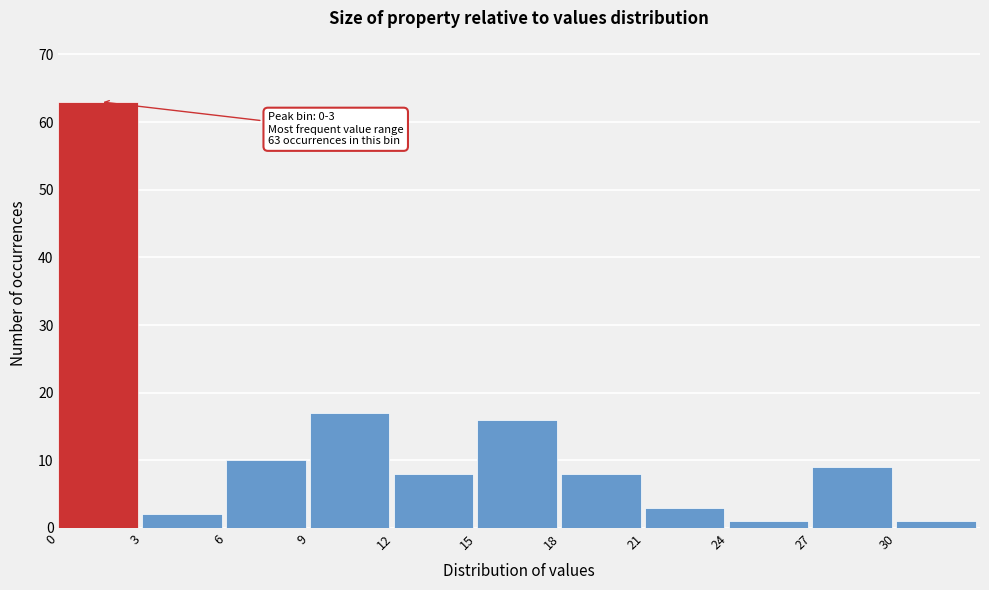

Which range on the x-axis has the tallest bar?

0 to 3